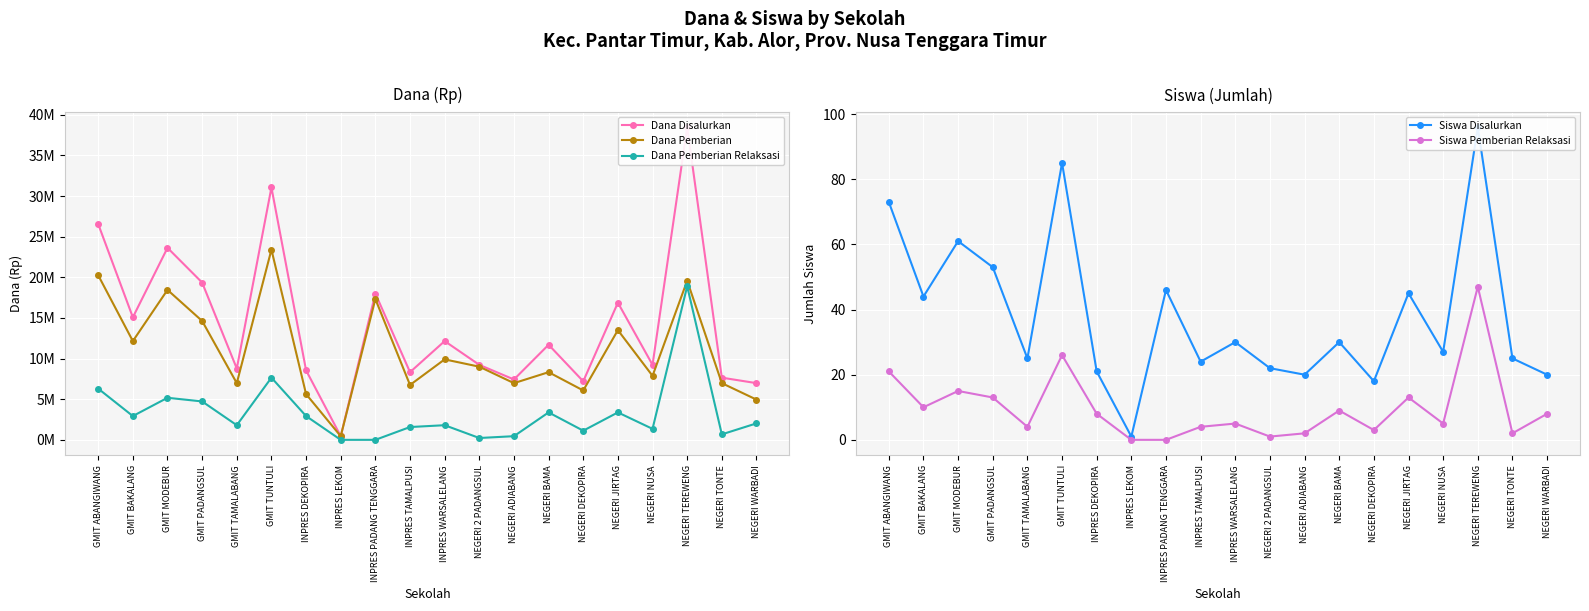

How many values in the Dana Pemberian series exceed 9000000?

9